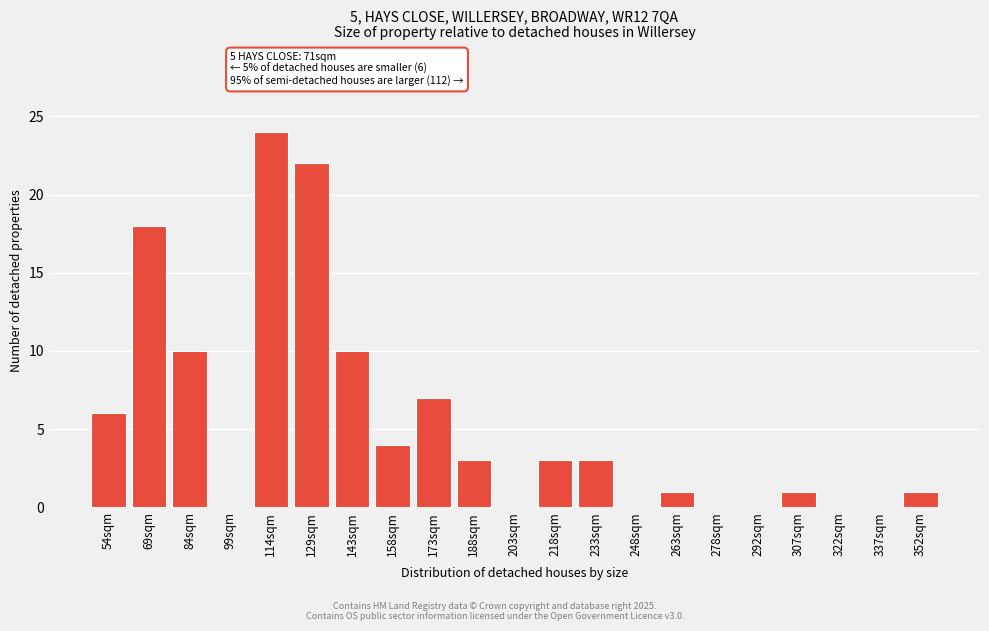

Reading right to left, transcribe all the data shown in this chart.

352sqm=1	337sqm=0	322sqm=0	307sqm=1	292sqm=0	278sqm=0	263sqm=1	248sqm=0	233sqm=3	218sqm=3	203sqm=0	188sqm=3	173sqm=7	158sqm=4	143sqm=10	129sqm=22	114sqm=24	99sqm=0	84sqm=10	69sqm=18	54sqm=6